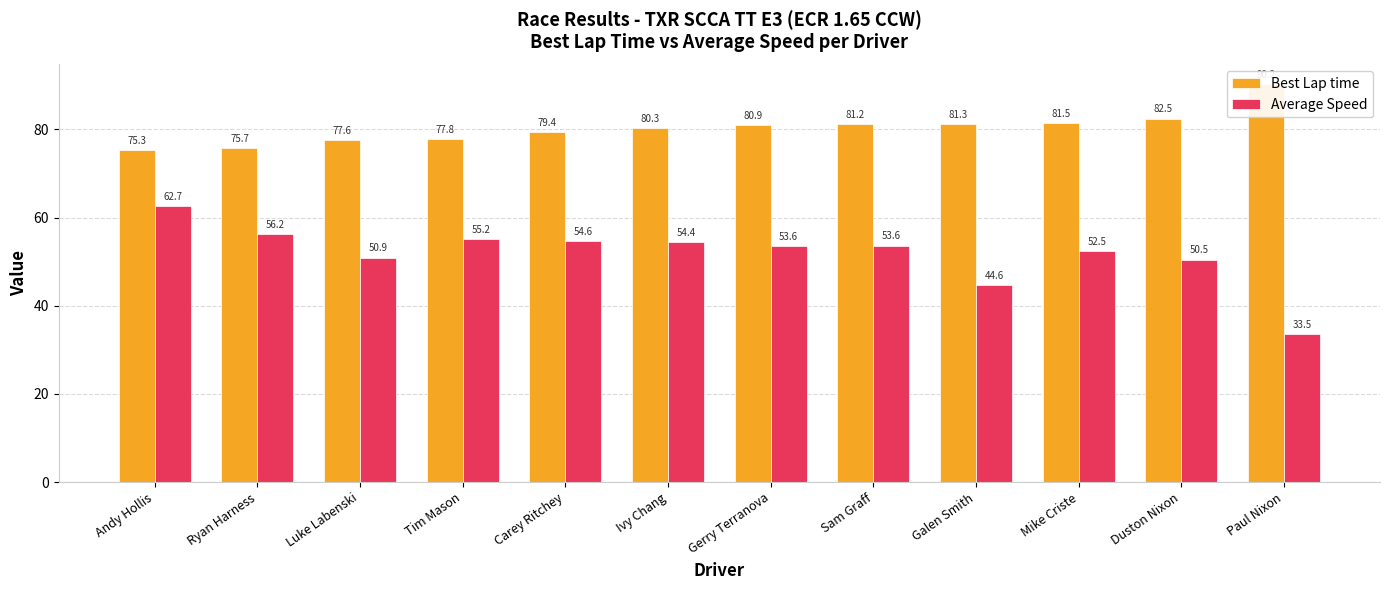

Reading left to right, transcribe all the data shown in this chart.

Best Lap time: 75.3	75.7	77.6	77.8	79.4	80.3	80.9	81.2	81.3	81.5	82.5	90.2
Average Speed: 62.7	56.2	50.9	55.2	54.6	54.4	53.6	53.6	44.6	52.5	50.5	33.5